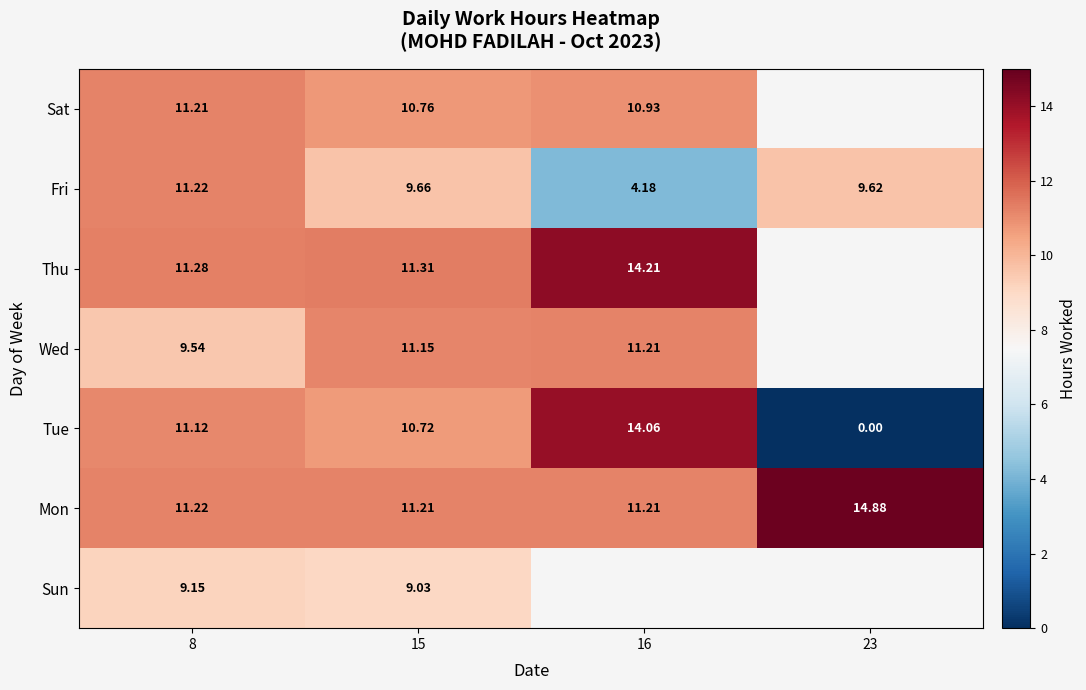

Which series changed the most between 8 and 15?

Wed